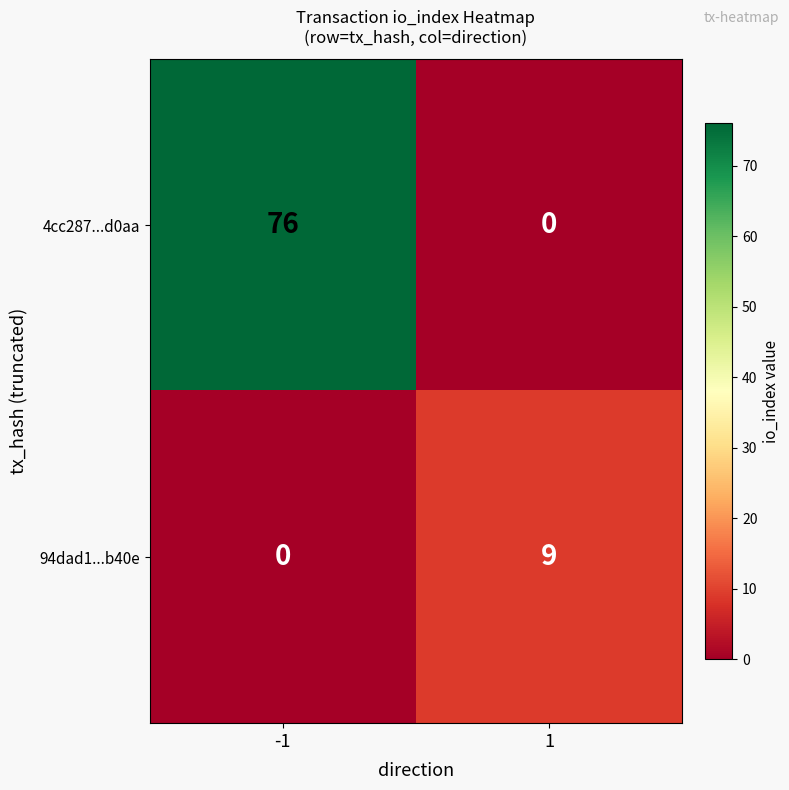

The 94dad1...b40e series shows 0 at -1. True or false?

True